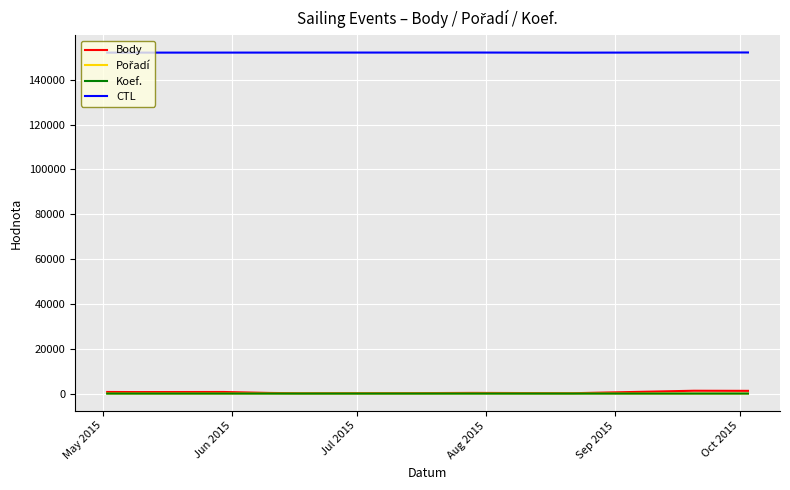

True or false: Koef. and CTL intersect in this chart.

False